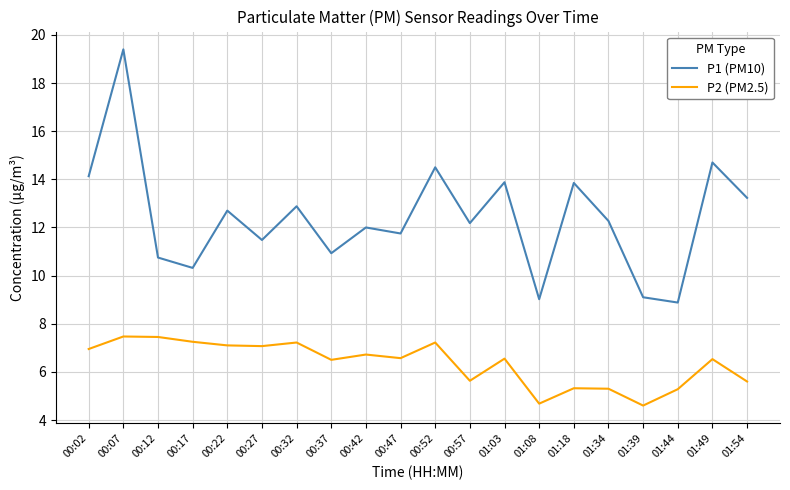

What is the difference between the highest and lowest values at 00:22?

5.6